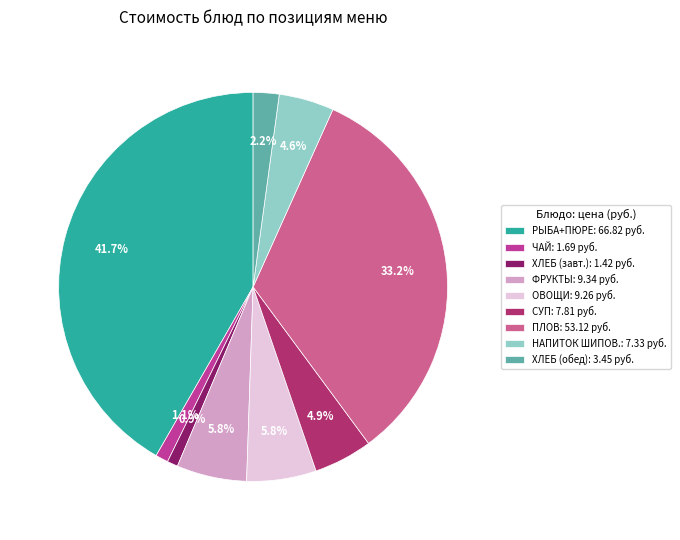

What is the largest slice in the pie chart?

РЫБА+ПЮРЕ: 66.82 руб.